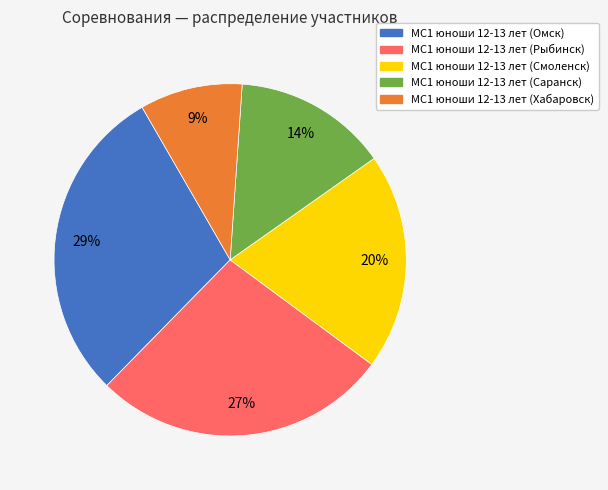

How many slices are in this pie chart?

5